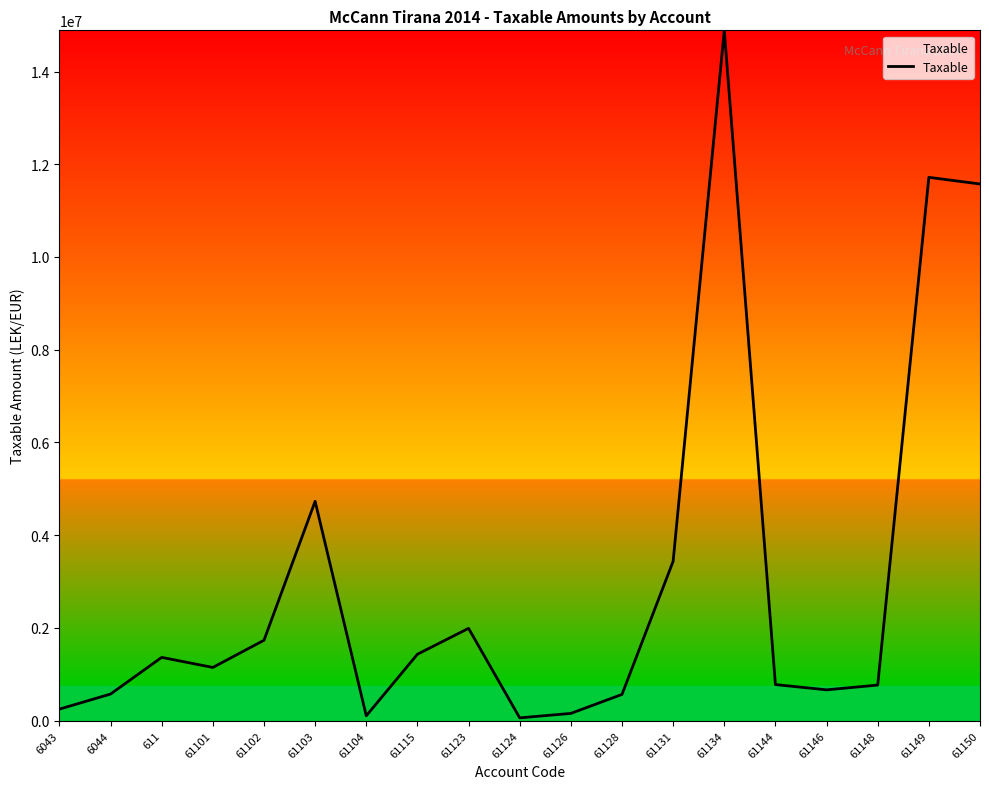

Is it true that the value at 611 is 724476.3?

False